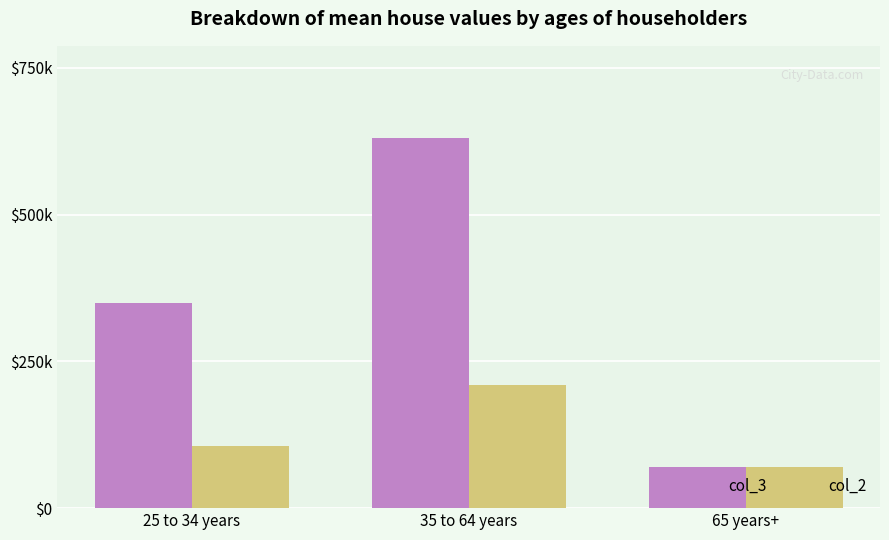

What is the greatest value displayed?

630000